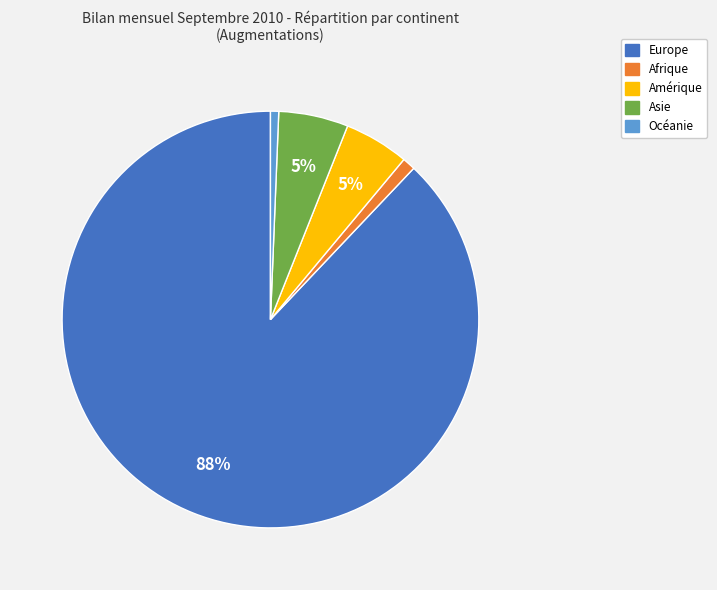

How many segments does this pie chart have?

5